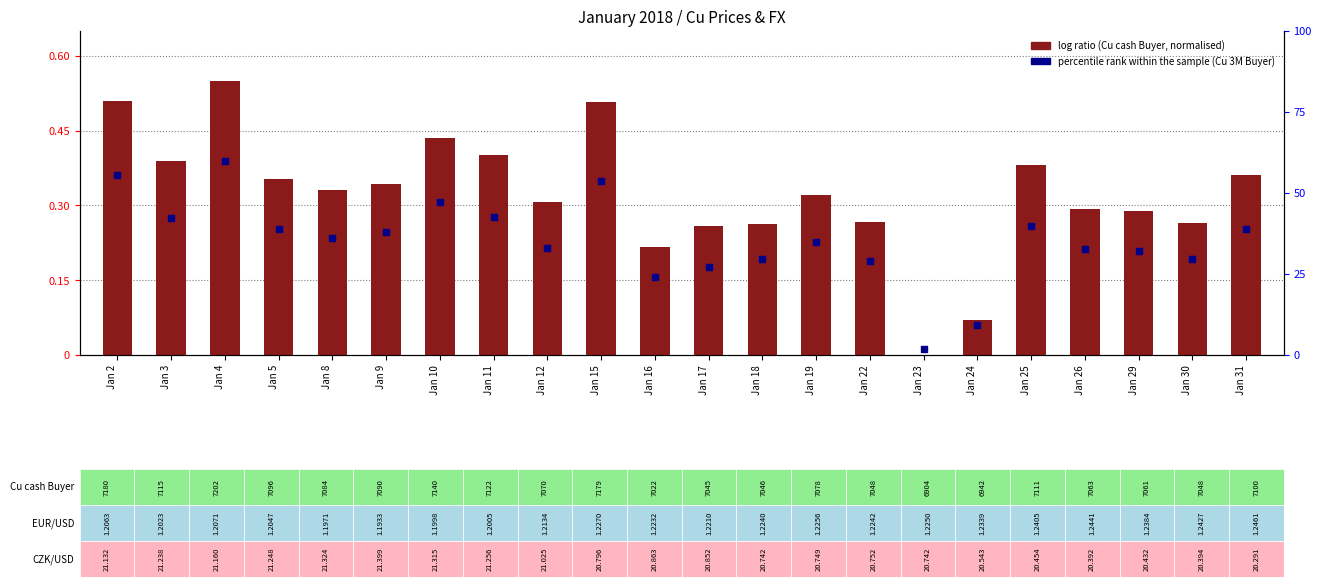

Which series has the widest spread of Y values?

percentile rank within the sample